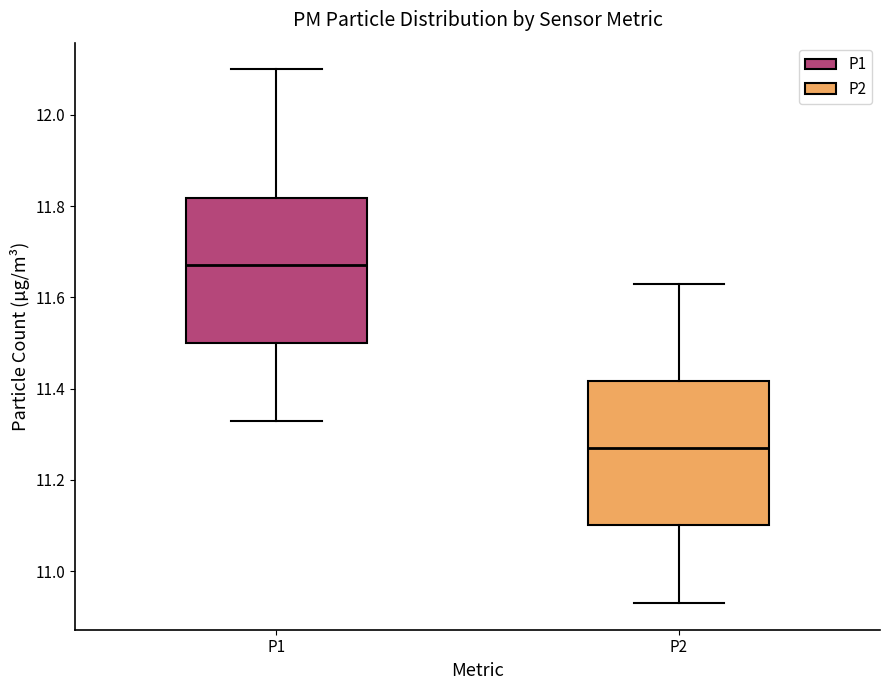

Where does the upper whisker of the box for P1 end on the y-axis? The values are not printed on the chart, so give them approximately, as read against the axis.

12.10